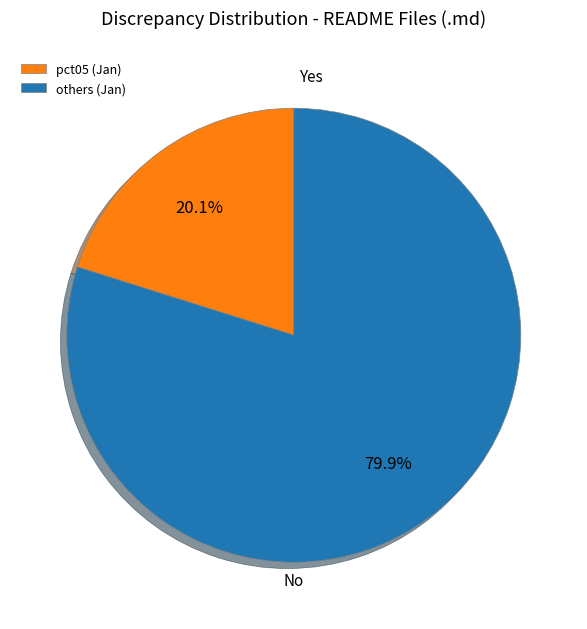

Which slice is the smallest?

pct05 (Jan)